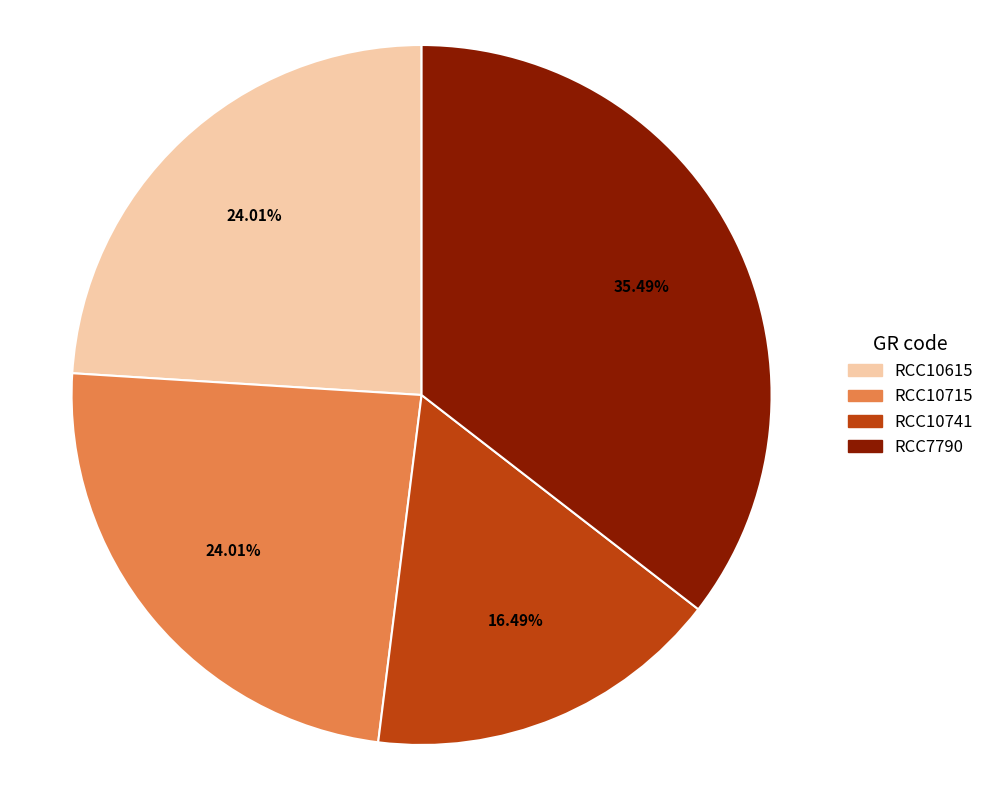

What is the ratio of the value at RCC10615 to the value at RCC7790?

0.7